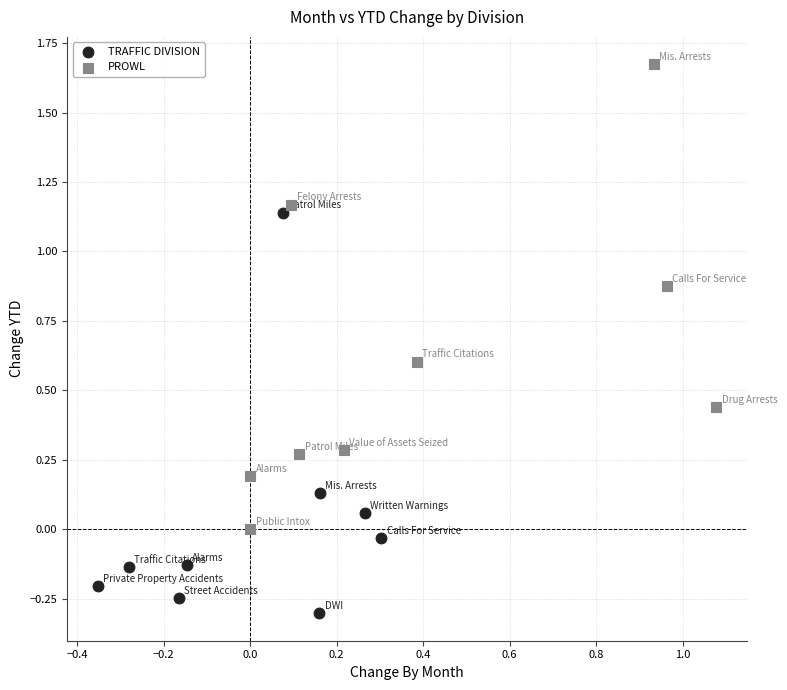

Which series reaches the maximum Y coordinate?

PROWL